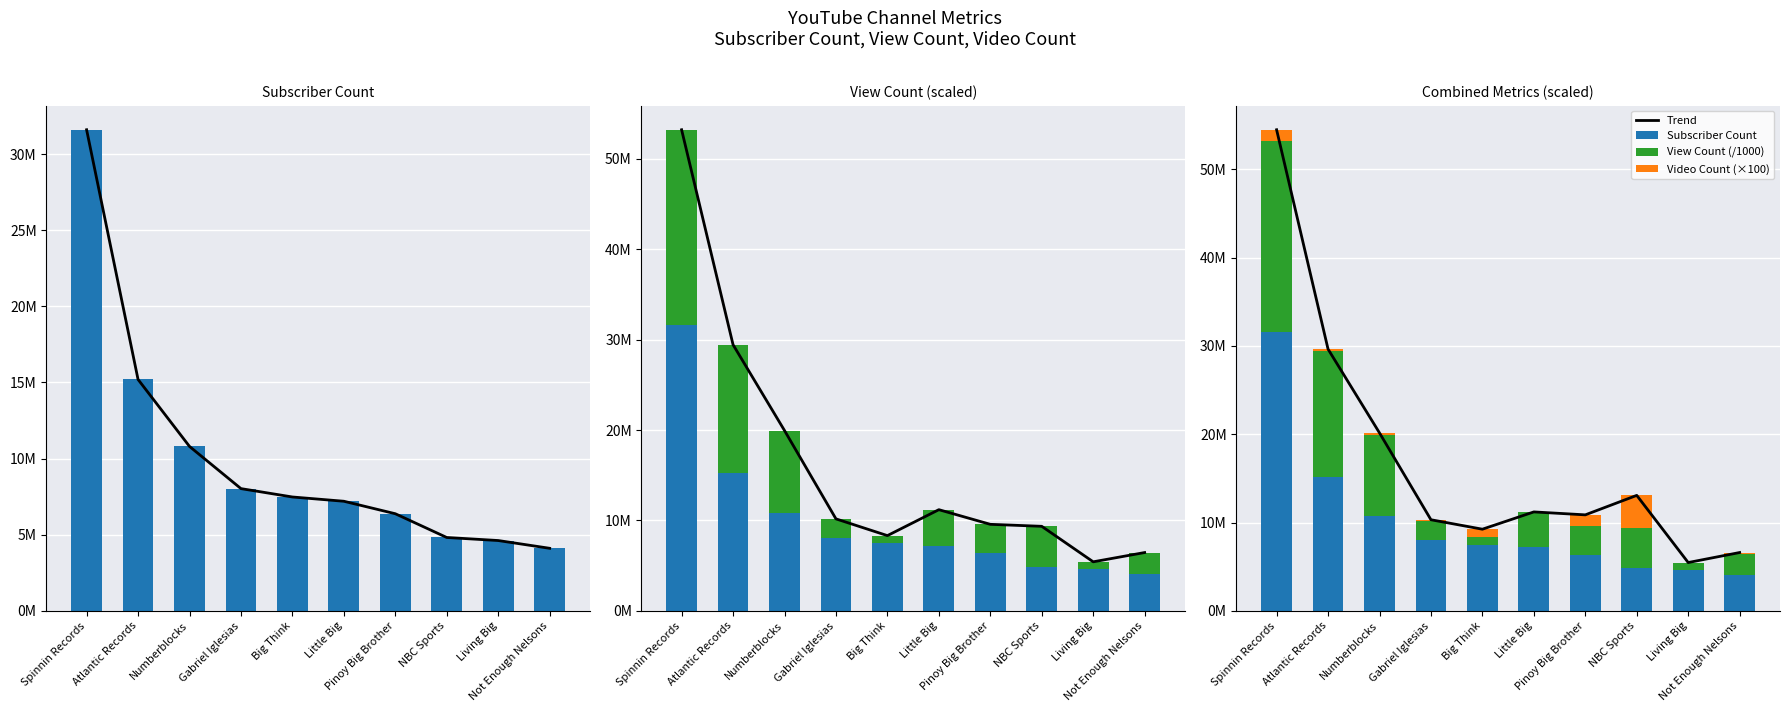

Reading left to right, extract all data points from this chart.

Trend: 54483589.2	29642034.8	20153713.0	10319911.7	9248738.7	11206522.0	10873362.6	13079039.3	5472858.6	6608111.1
Subscriber Count: 31600000.0	15200000.0	10800000.0	8030000.0	7480000.0	7200000.0	6380000.0	4820000.0	4620000.0	4110000.0
View Count (/1000): 21615989.2	14240534.8	9149313.0	2146211.7	844938.7	3993222.0	3192862.6	4532439.3	806158.6	2341911.1
Video Count (×100): 1267600.0	201500.0	204400.0	143700.0	923800.0	13300.0	1300500.0	3726600.0	46700.0	156200.0